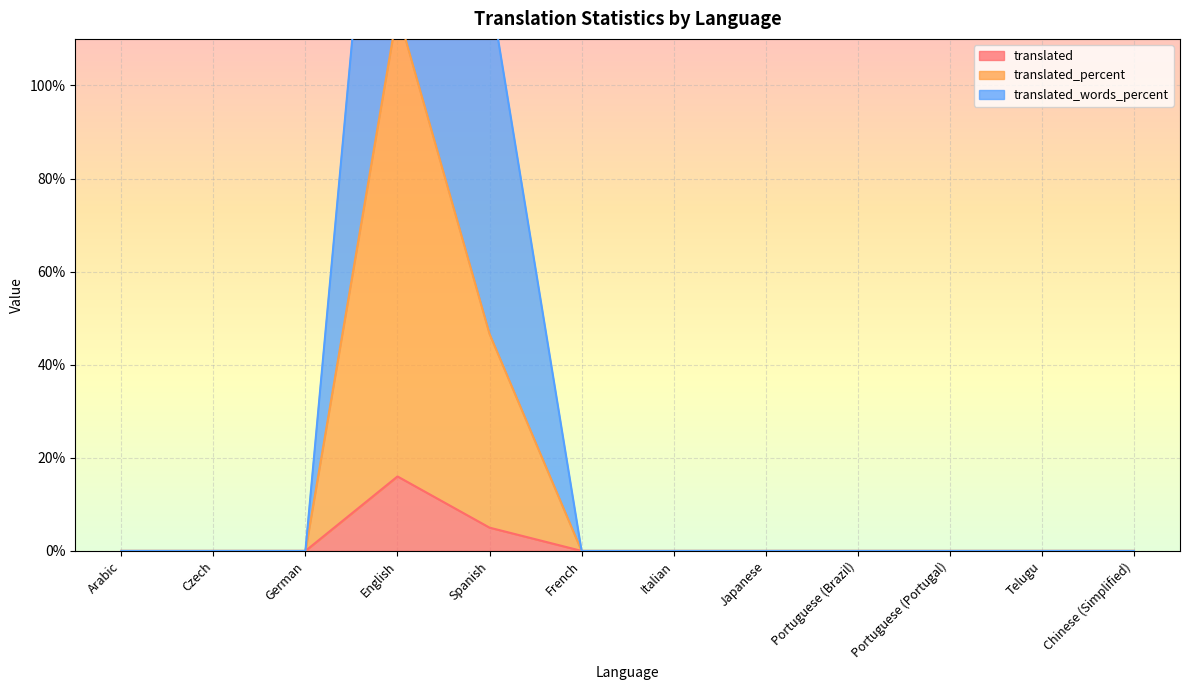

Is the value of translated_percent at Japanese greater than the value of translated_words_percent at Spanish?

No